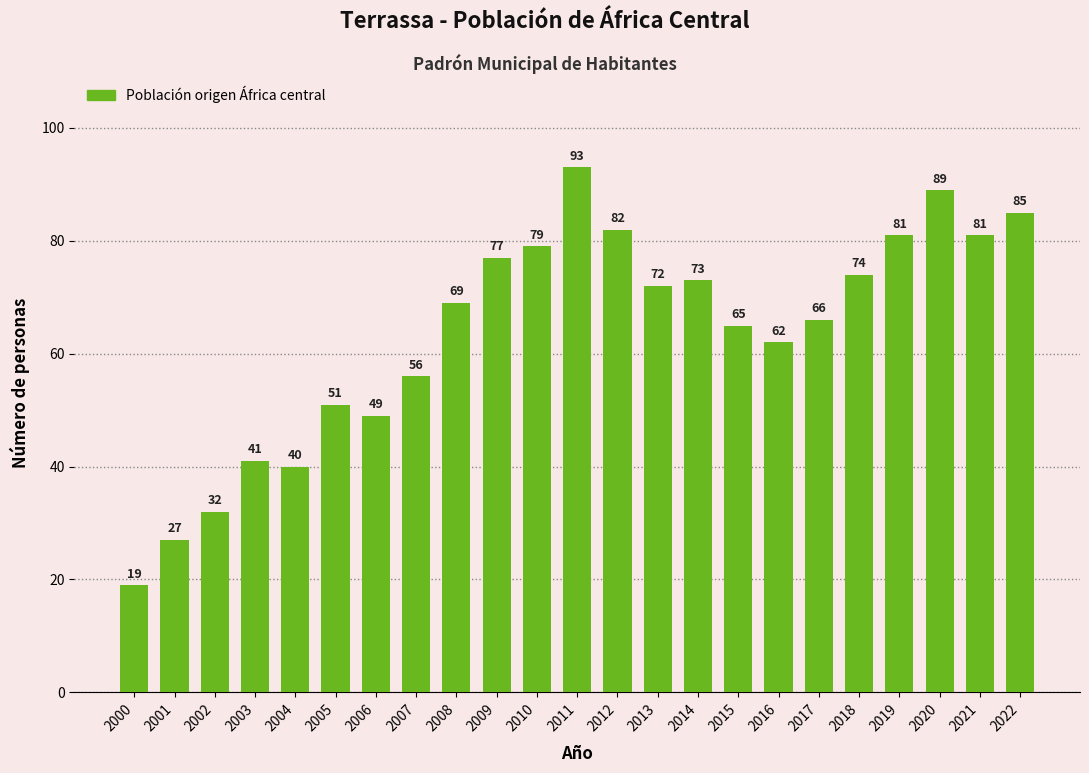

What is the value of the 10th bar from the left?

77